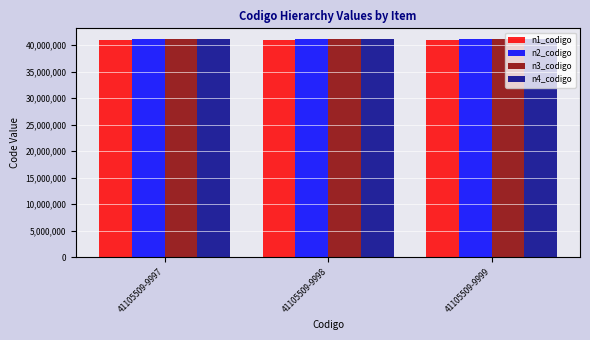

What is the sum of all n1_codigo values?

123000000